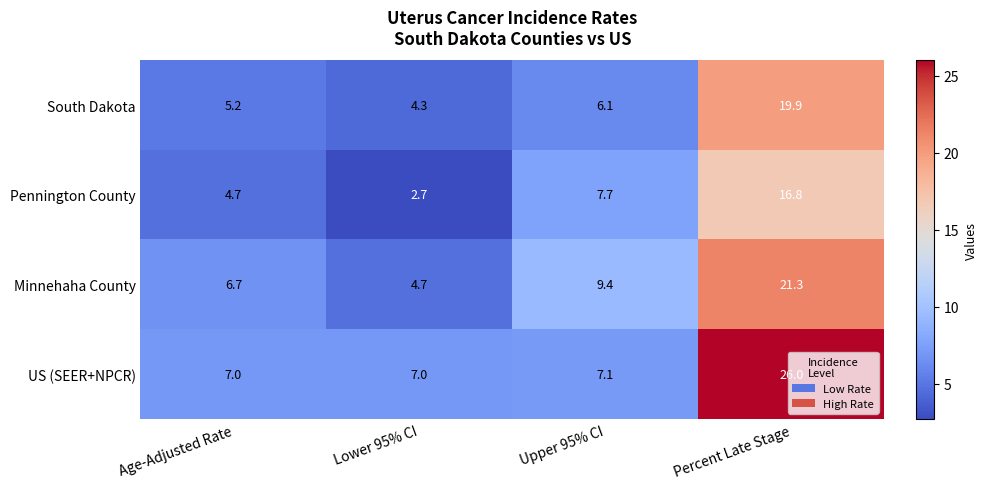

At how many categories does at least one series exceed 5?

4